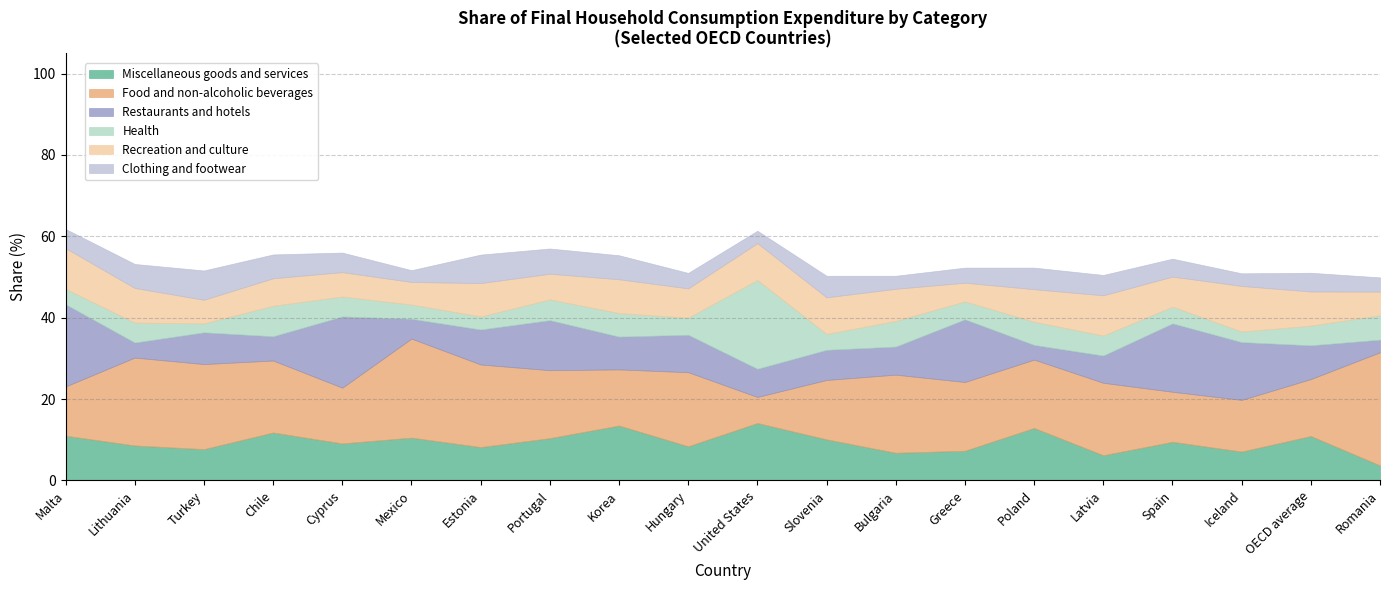

What is the sum of the Health values at OECD average and Portugal?

9.9